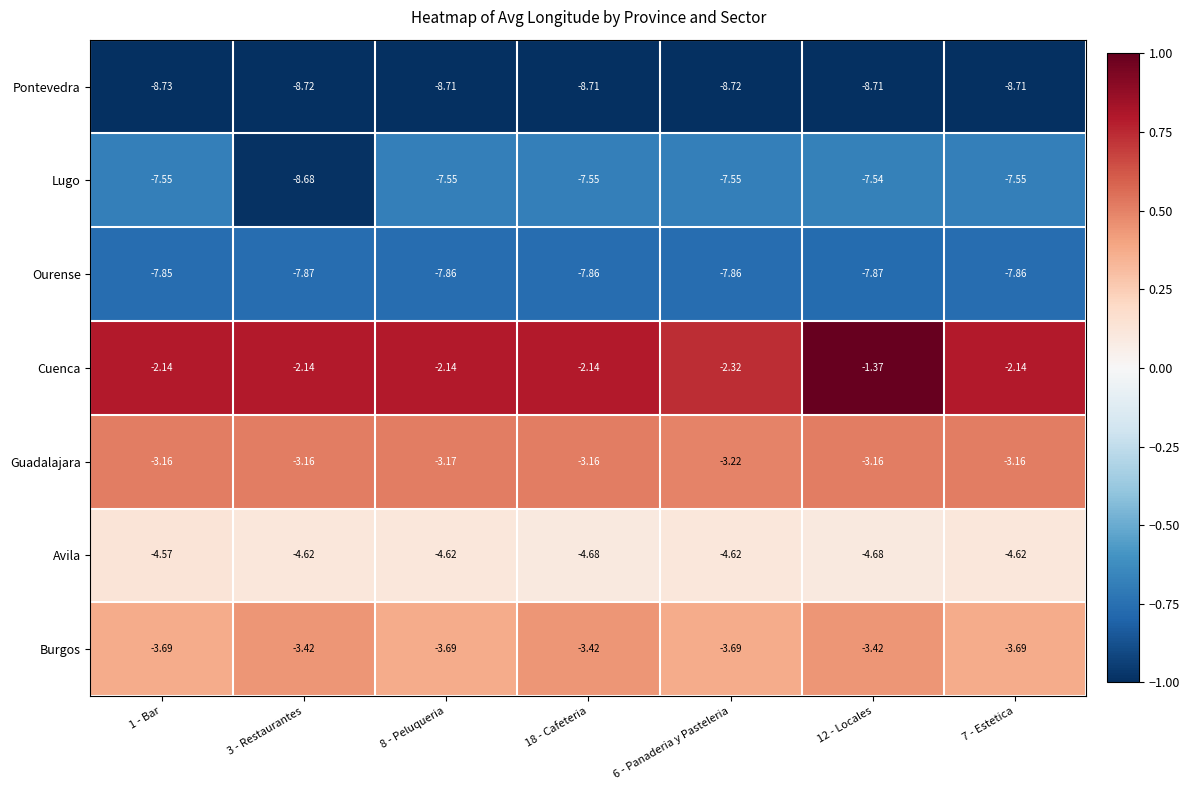

Rank the series at 12 - Locales from highest to lowest value.

Cuenca, Guadalajara, Burgos, Avila, Lugo, Ourense, Pontevedra